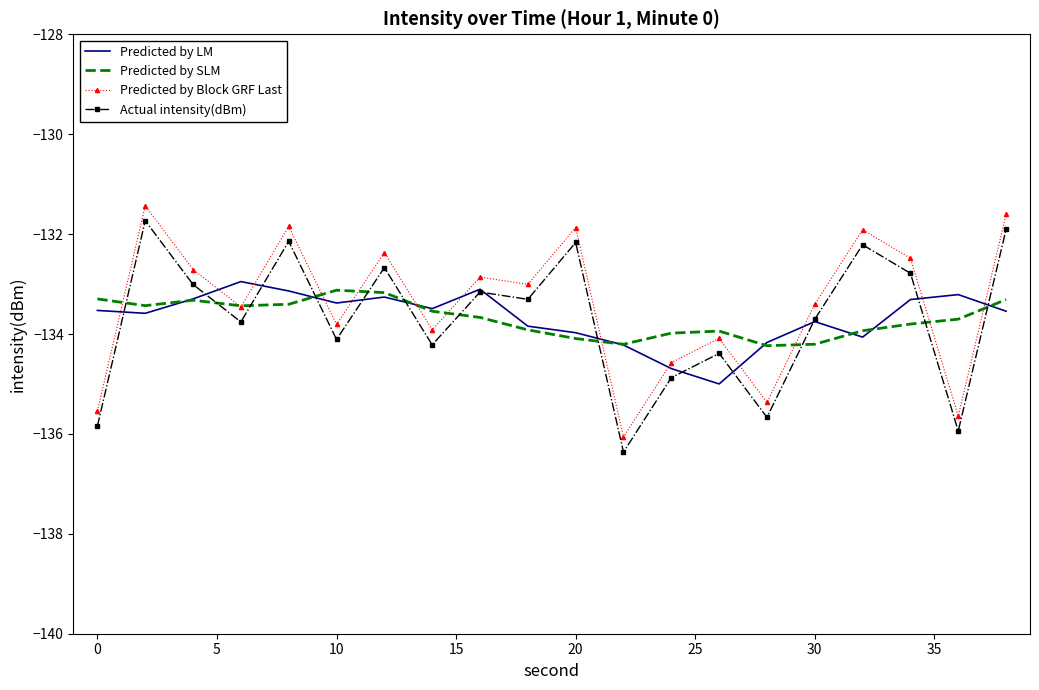

What is the maximum value shown in the chart?

-131.4